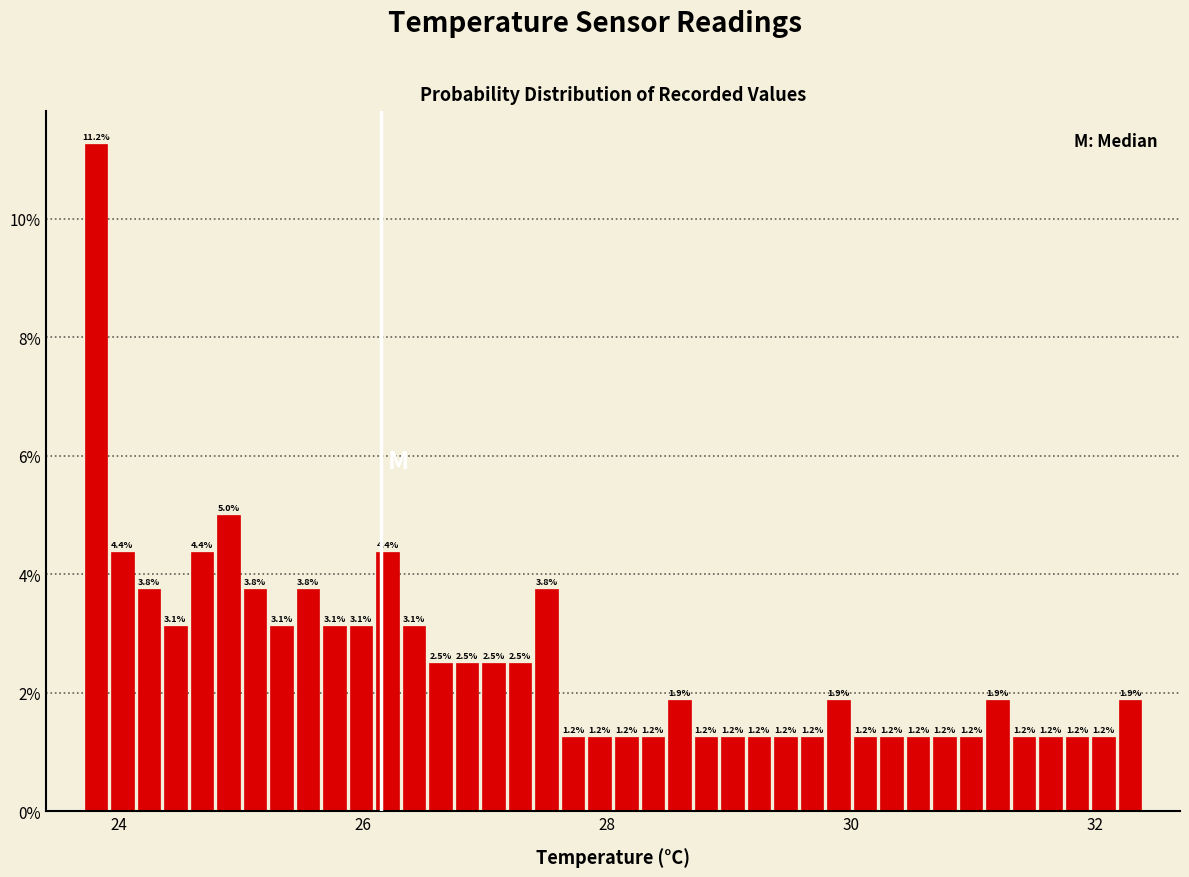

Around what value on the x-axis is the tallest bar? Give the approximate position of its centre, as read against the axis.

23.8